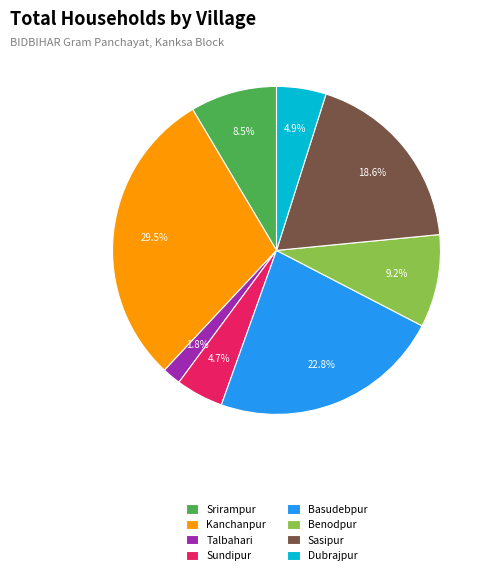

Approximately how many times larger is the value at Basudebpur compared to Dubrajpur?

4.7